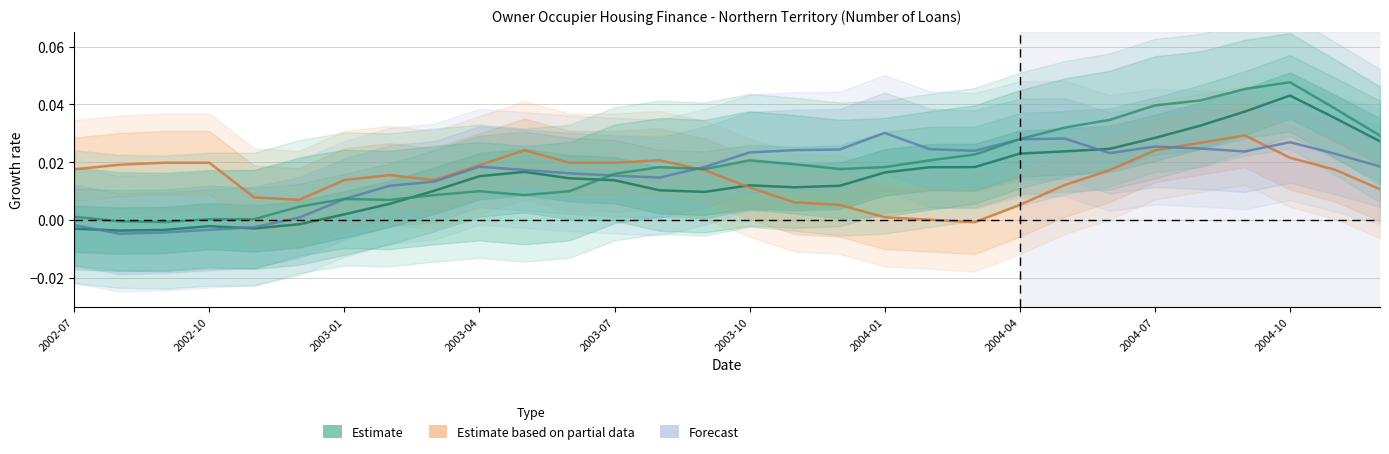

True or false: Purchase of existing dwellings has a value of 0.0 at 2003-01.

True